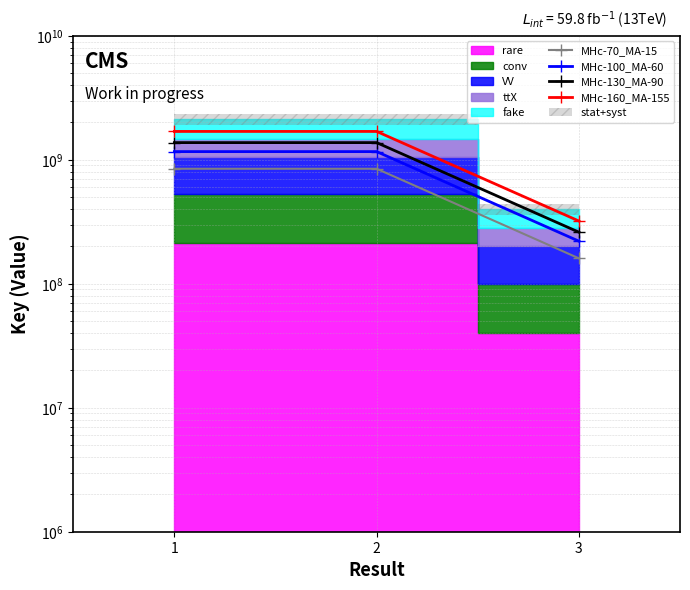

Which label corresponds to the smallest value in the chart?

3